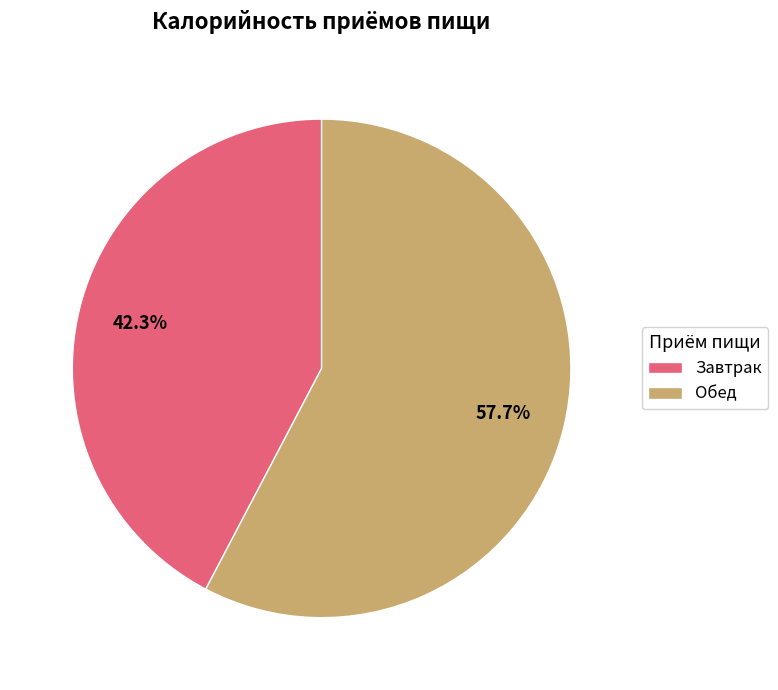

What percentage is the Завтрак slice, to the nearest percent?

42%